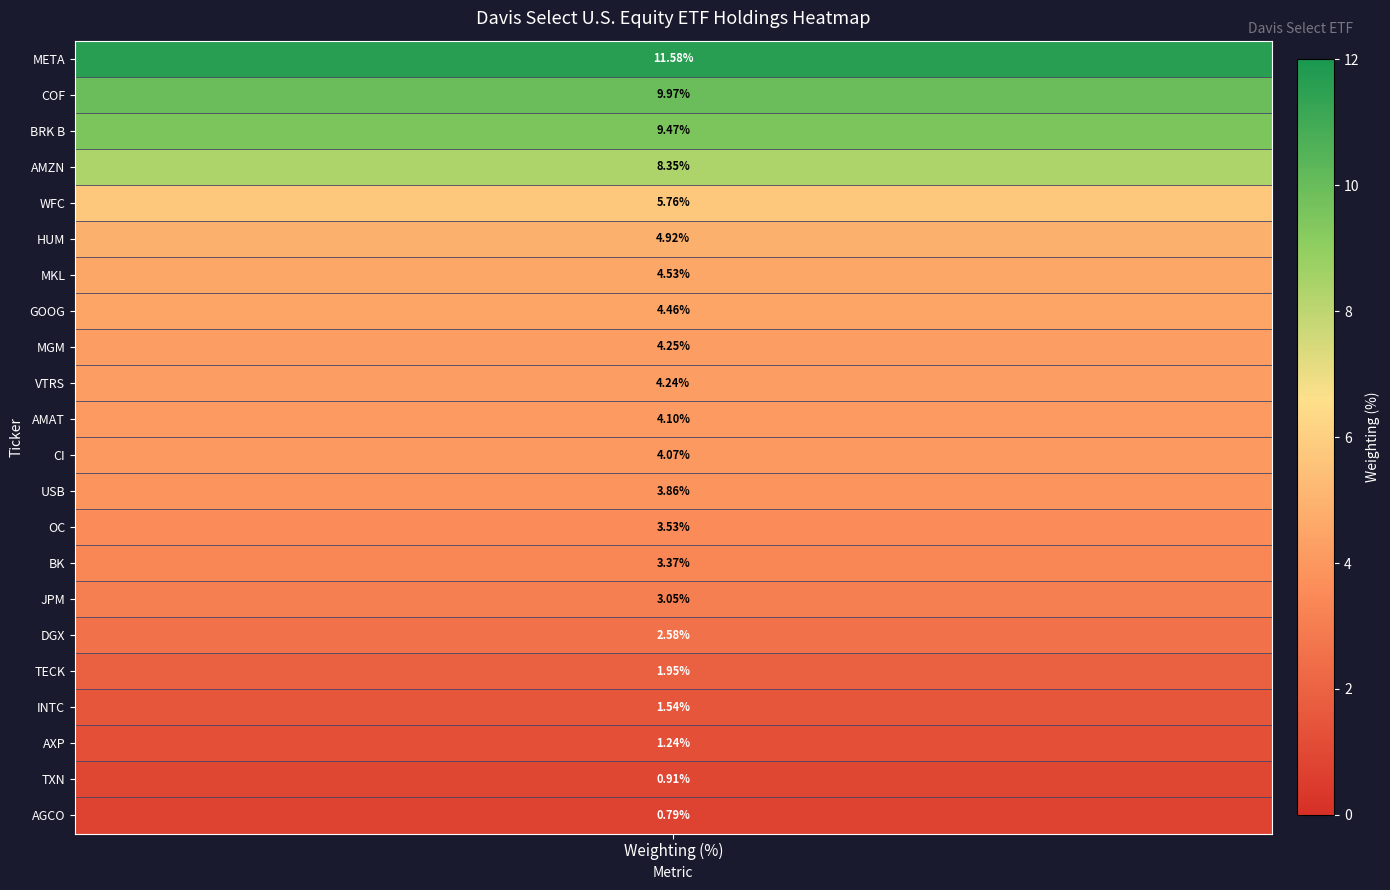

Approximately how many times larger is the value at GOOG compared to AXP?

3.6